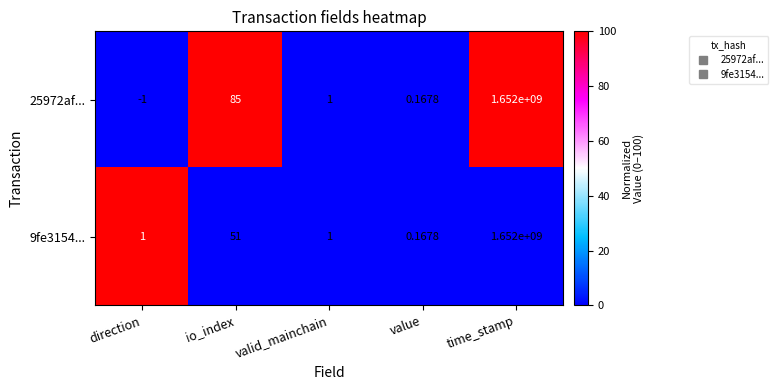

Where is 9fe3154... nearest to the value 826000000?

io_index